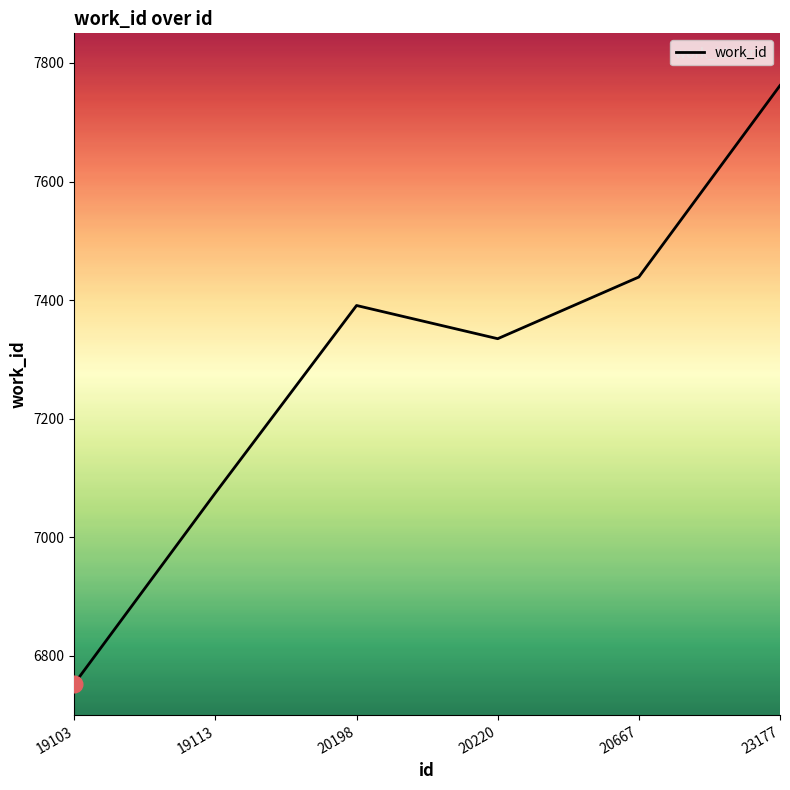

What is the sum of the values at 20667 and 23177?

15201